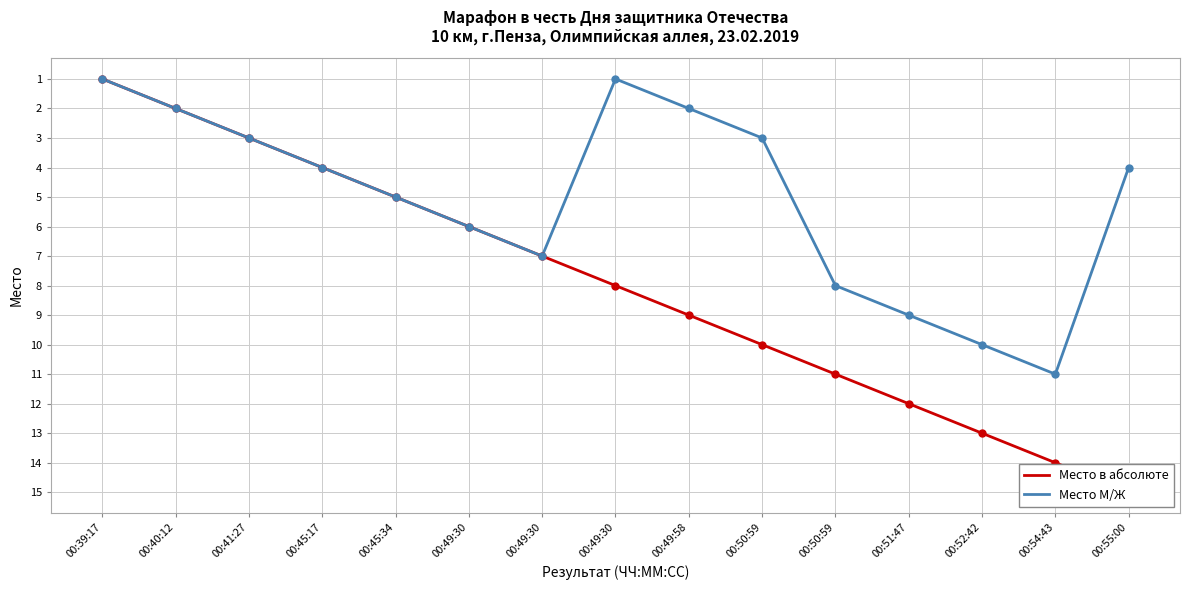

What is the value of the Место в абсолюте point at the 13th from the left?

13